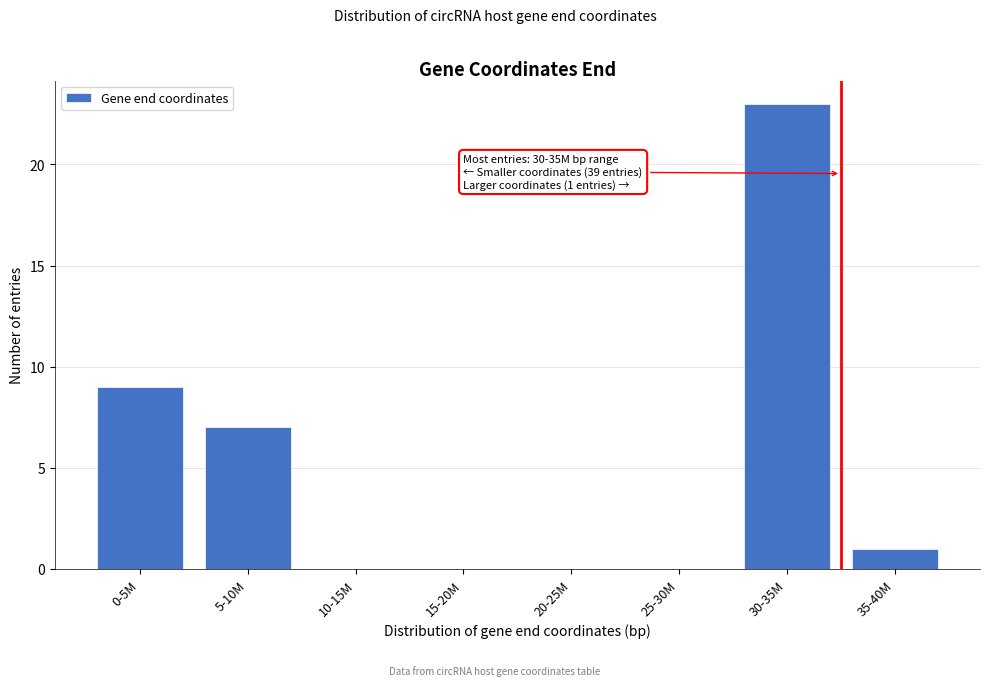

Reading left to right, list all the values displayed in this chart.

0-5M=9	5-10M=7	10-15M=0	15-20M=0	20-25M=0	25-30M=0	30-35M=23	35-40M=1